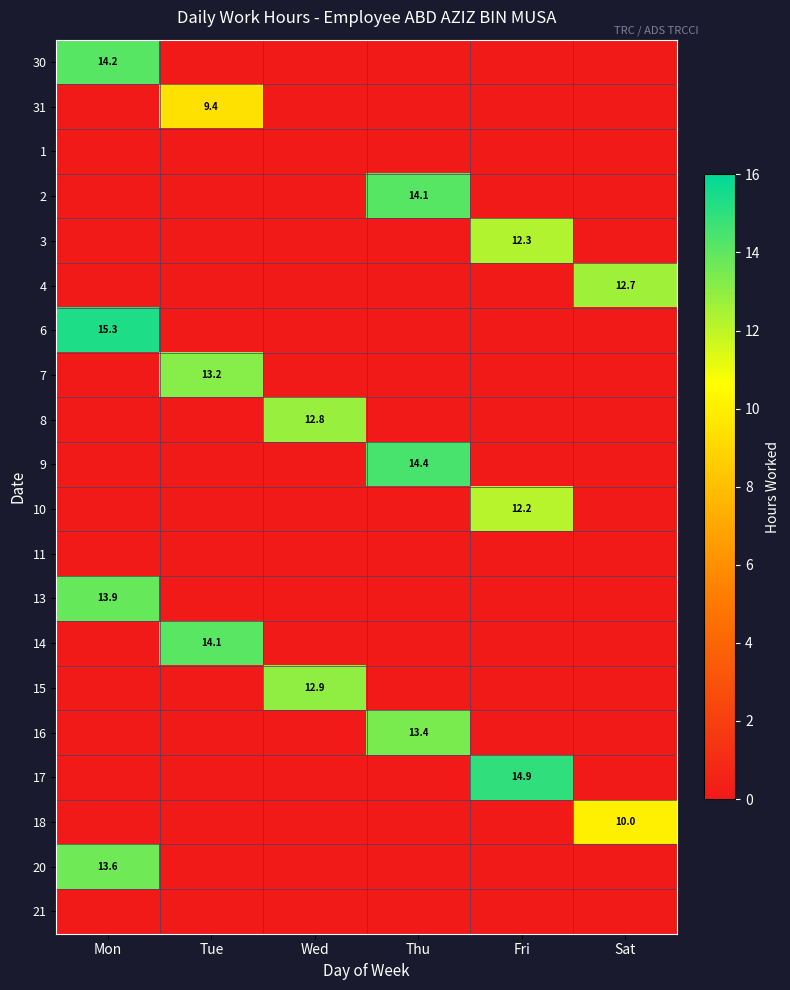

What is the maximum value for 14?

14.1